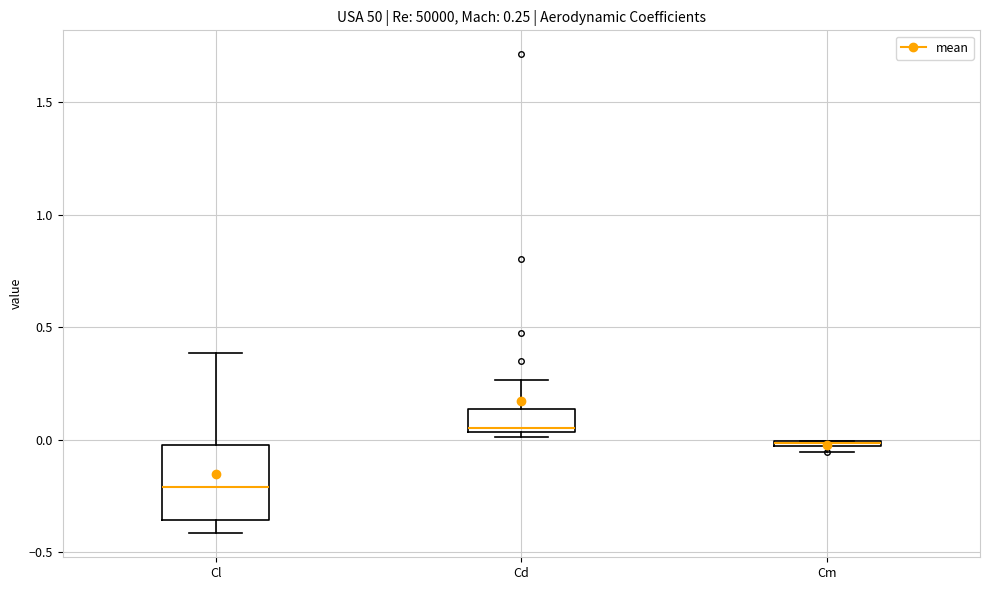

Comparing the boxes themselves (not the whiskers), which one is the tallest?

Cl